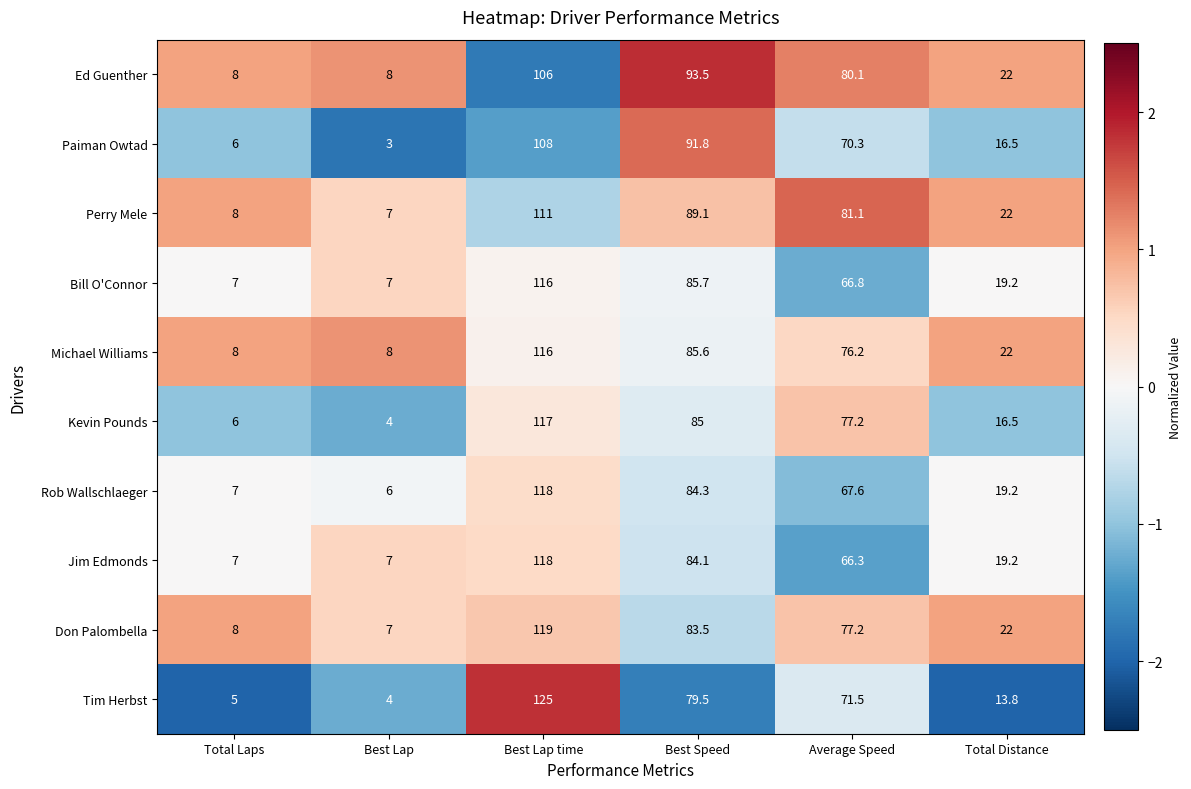

What is the spread (max minus min) of values at Best Speed?

14.0